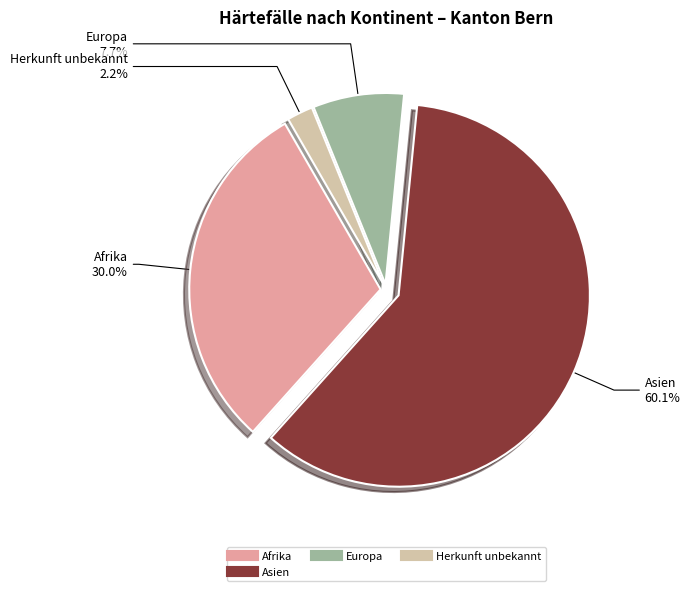

How many segments does this pie chart have?

4